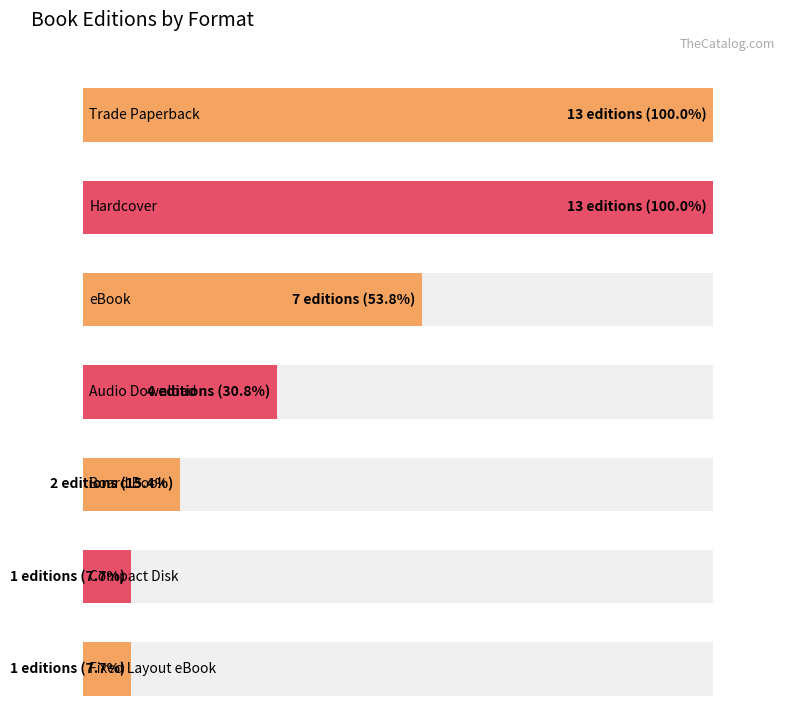

What is the label of the 6th bar from the right?

Hardcover